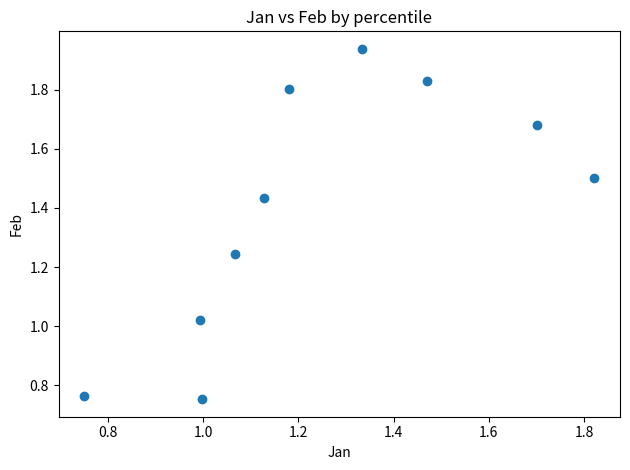

What is the range of X values (max minus min)?

1.1